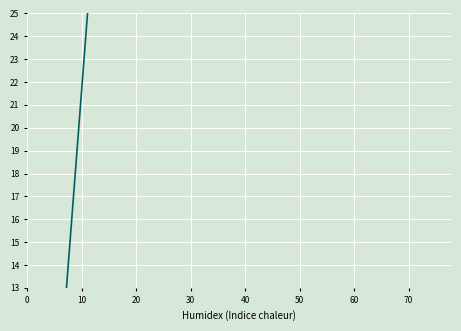

Is it true that the value at 12 is 147.8?

False